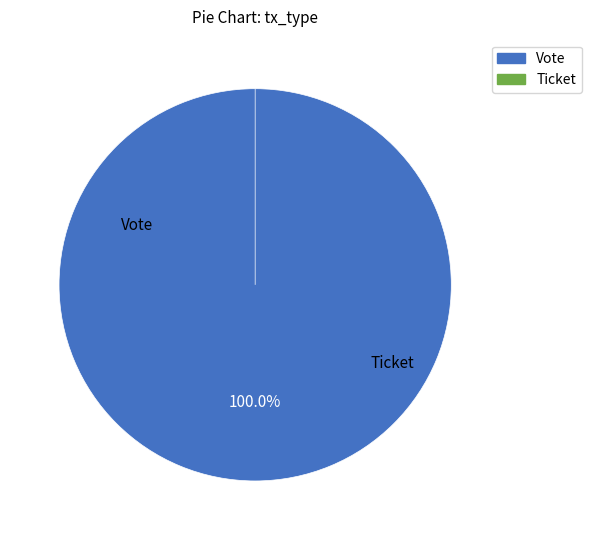

To the nearest percent, what is the combined percentage of Vote and Ticket?

100%